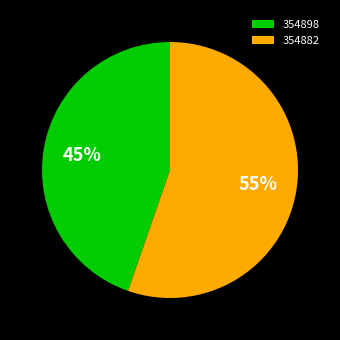

What is the ratio of the value at 354898 to the value at 354882?

0.8